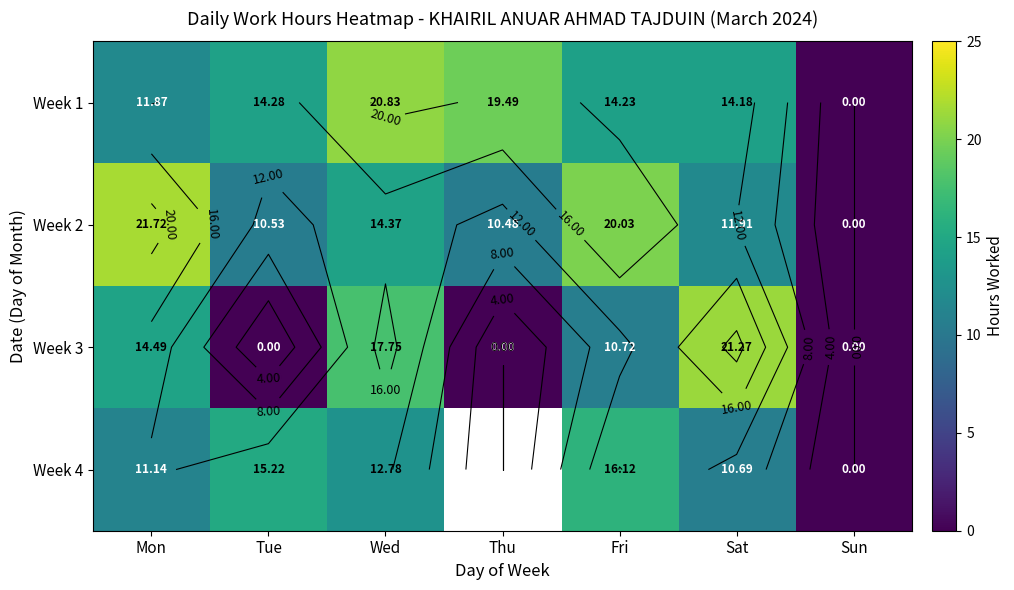

How many categories are shown in the chart?

7